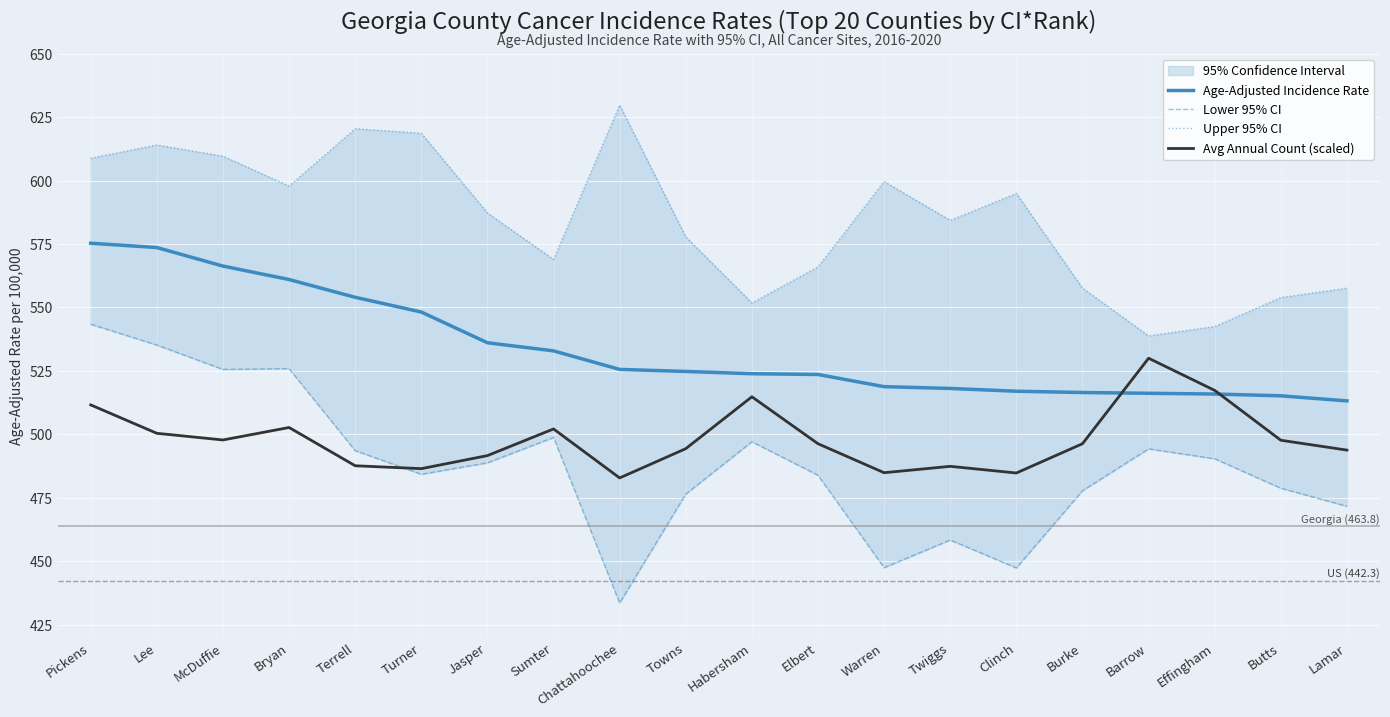

Is it true that Avg Annual Count (scaled) equals 502.1 at Sumter?

True